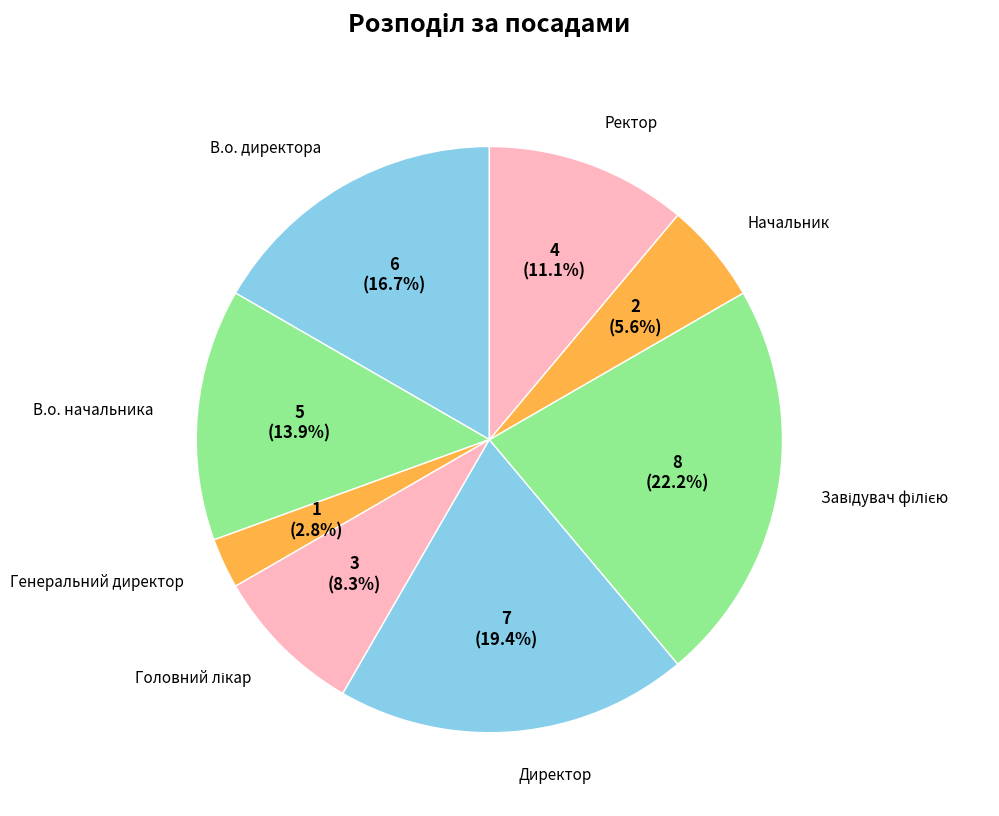

What percentage is NOT represented by Директор?

80.6%